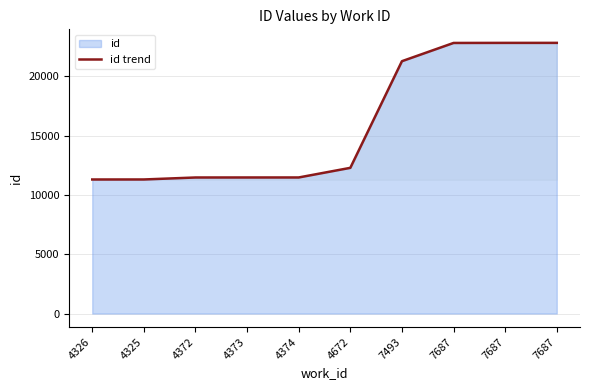

How many distinct data groups are displayed?

1